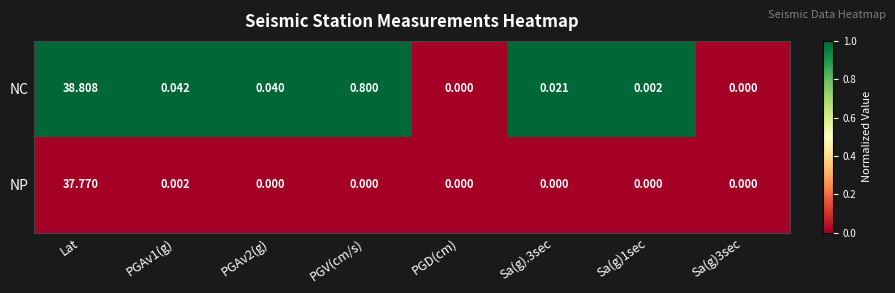

At which category does the chart reach its peak across all series?

Lat